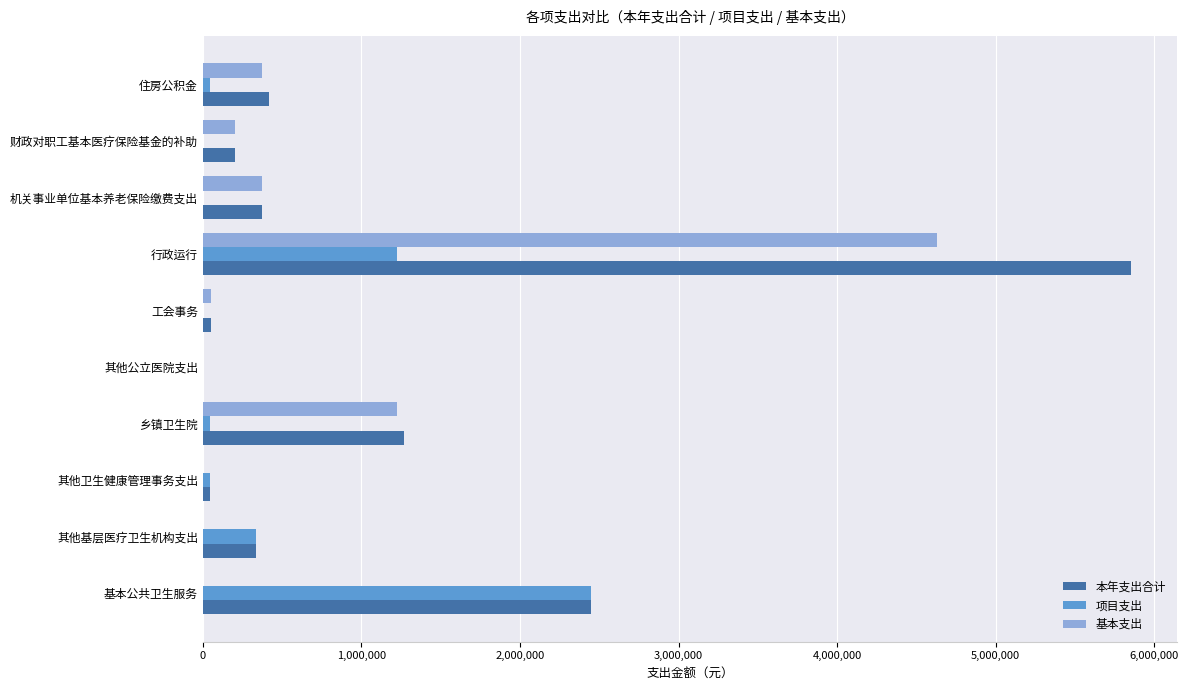

True or false: 本年支出合计 has a value of 371059.2 at 机关事业单位基本养老保险缴费支出.

True